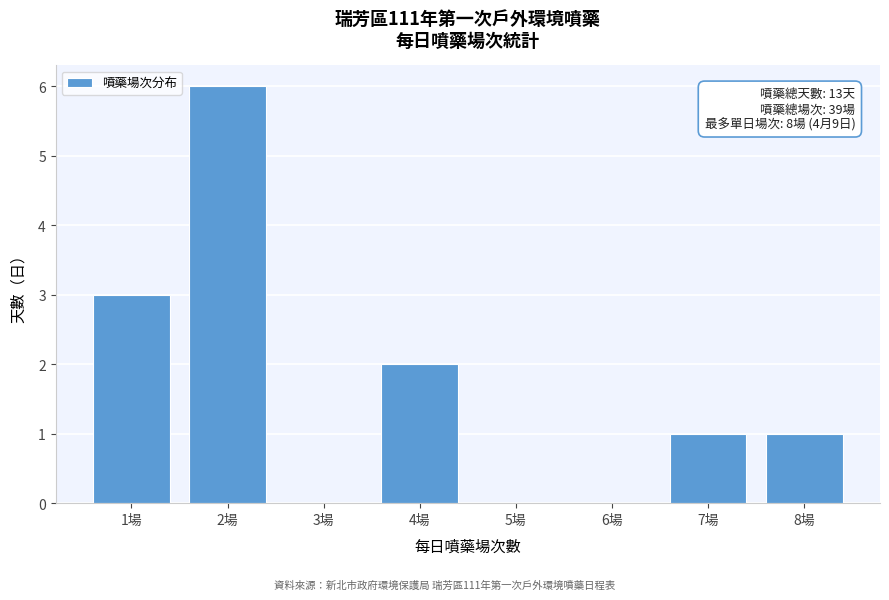

Over which range of the x-axis is the bar tallest?

1.5 to 2.5